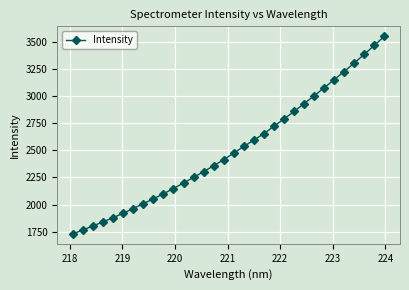

What is the minimum value shown in the chart?

1730.3